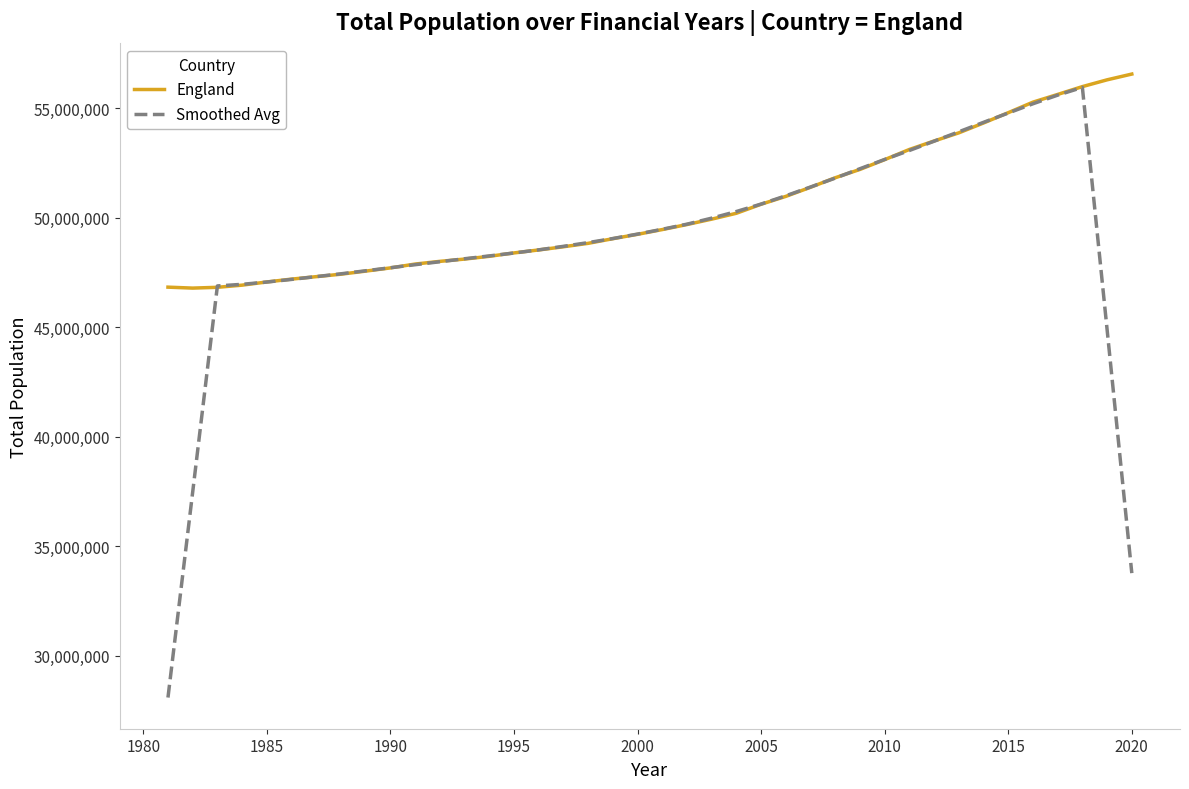

Is this an area chart (filled region under the line)?

No